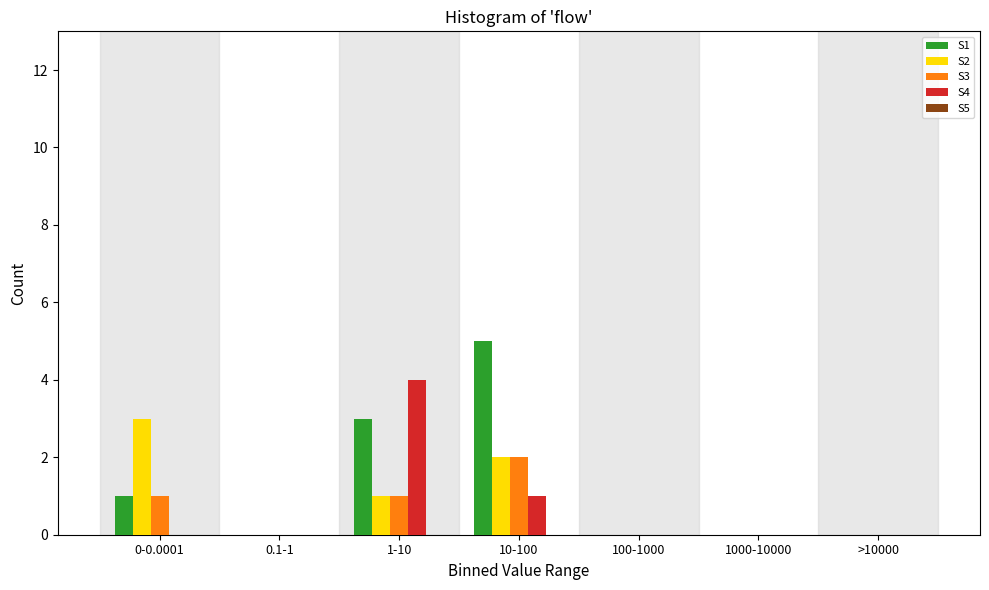

What is the greatest value displayed?

5